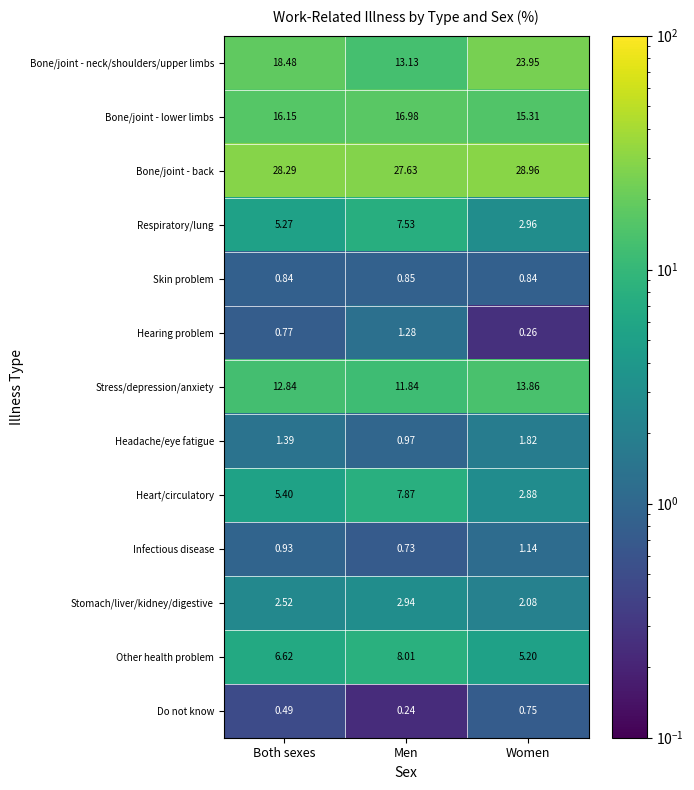

Rank the categories by Stomach/liver/kidney/digestive value from highest to lowest.

Men, Both sexes, Women